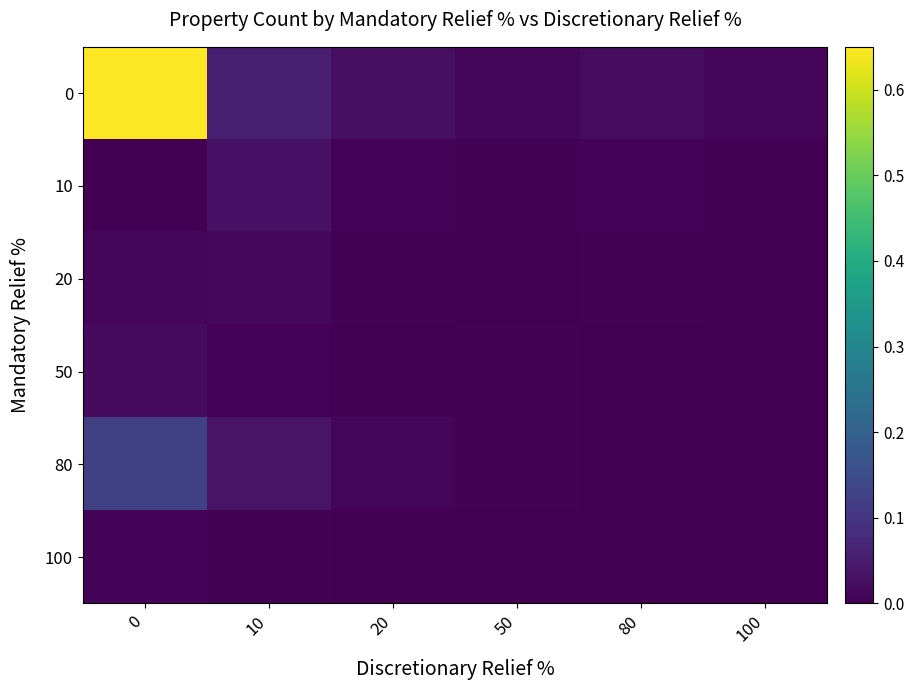

Reading left to right, list all the values displayed in this chart.

0: 0=1.0	10=0.1	20=0.0	50=0.0	80=0.0	100=0.0
10: 0=0.0	10=0.0	20=0.0	50=0.0	80=0.0	100=0.0
20: 0=0.0	10=0.0	20=0.0	50=0.0	80=0.0	100=0.0
50: 0=0.0	10=0.0	20=0.0	50=0.0	80=0.0	100=0.0
80: 0=0.1	10=0.0	20=0.0	50=0.0	80=0.0	100=0.0
100: 0=0.0	10=0.0	20=0.0	50=0.0	80=0.0	100=0.0